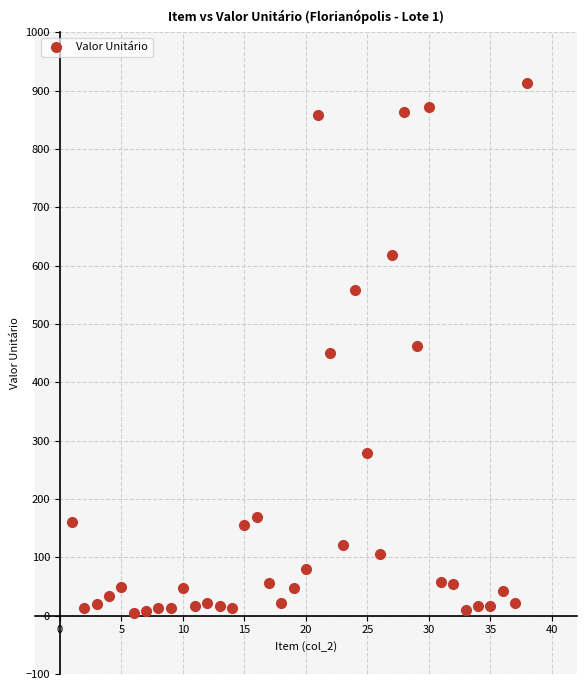

What is the range of Y values (max minus min)?

909.4